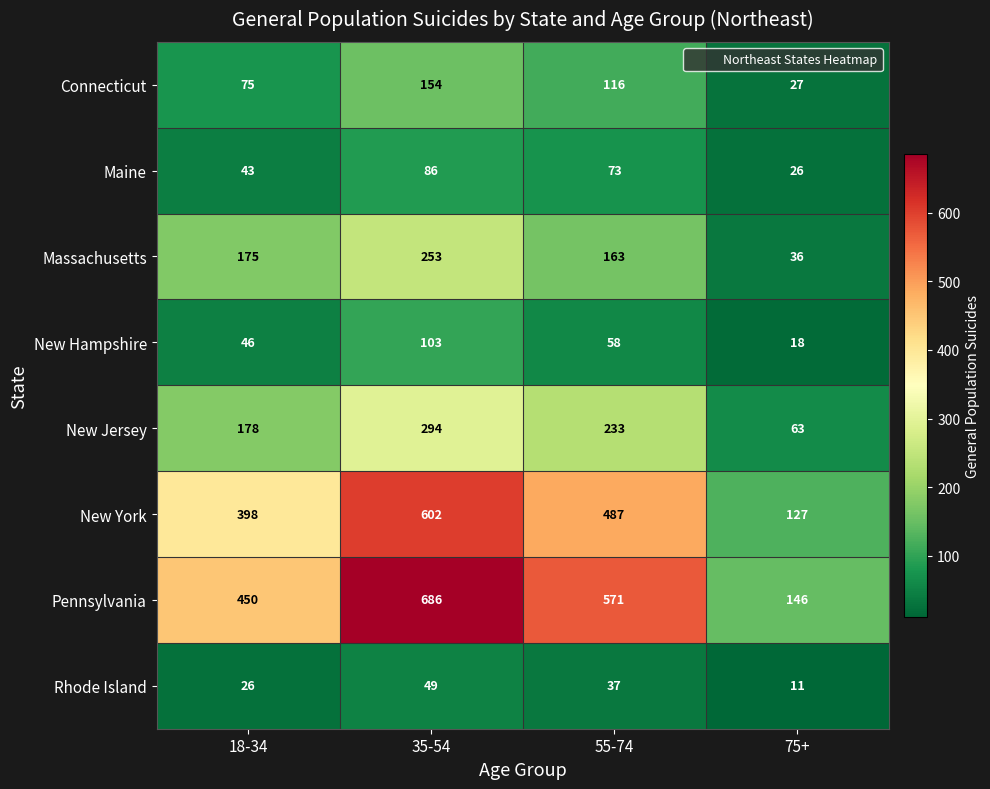

How many categories are shown in the chart?

4